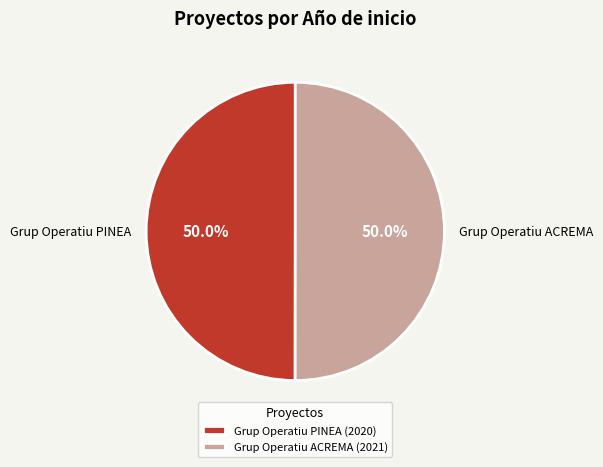

What is the total percentage of Grup Operatiu PINEA and Grup Operatiu ACREMA?

100.0%